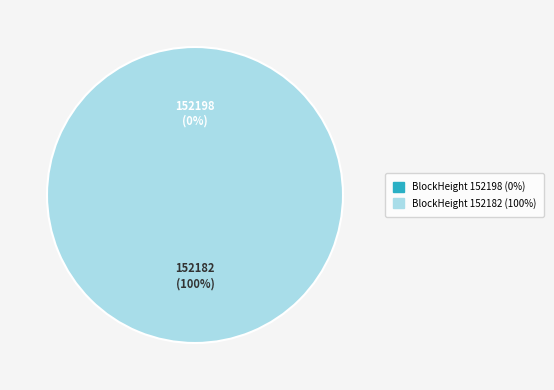

What percentage is NOT represented by 152198?

100.0%